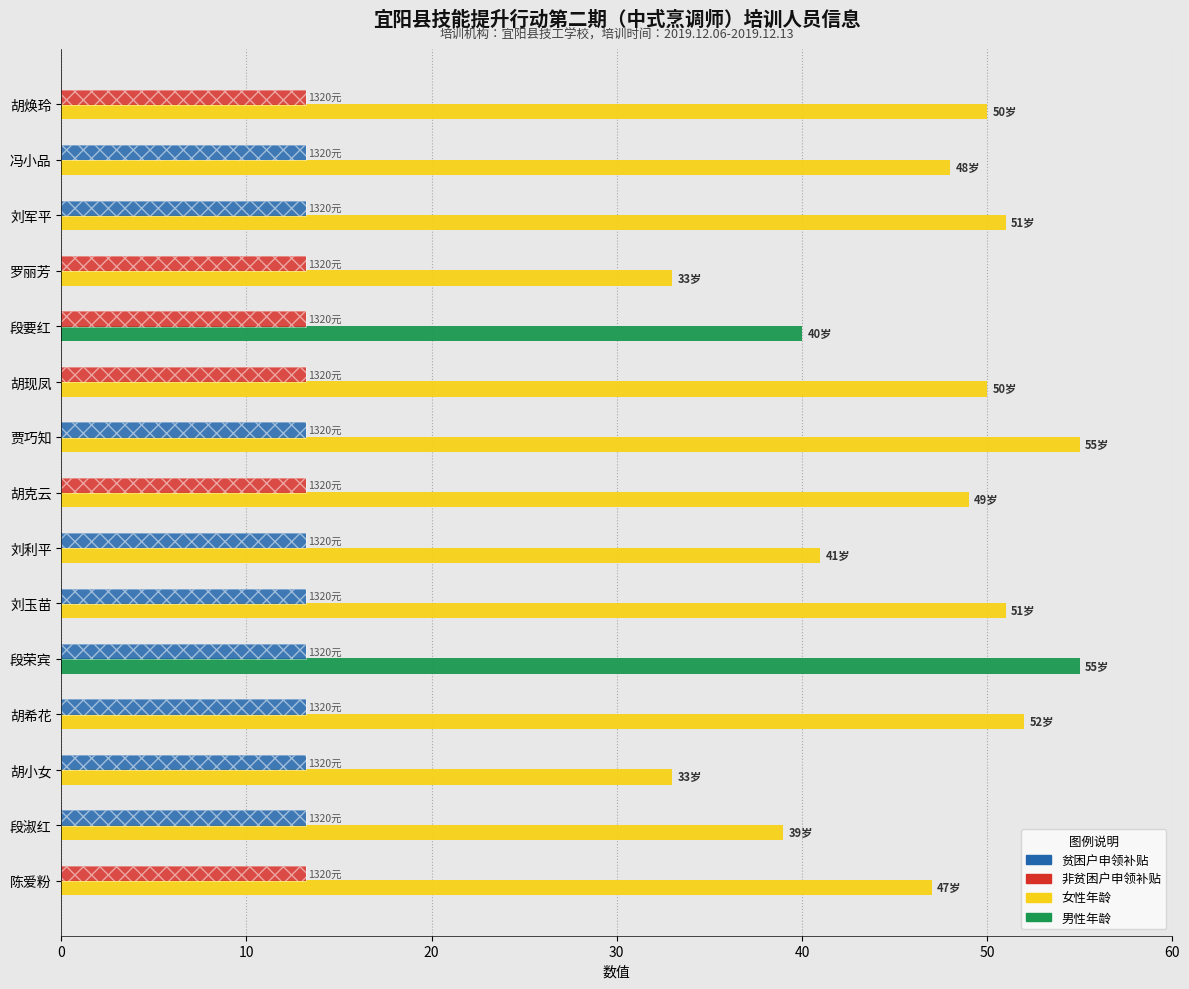

What is the total value across all series at 胡克云?

62.2